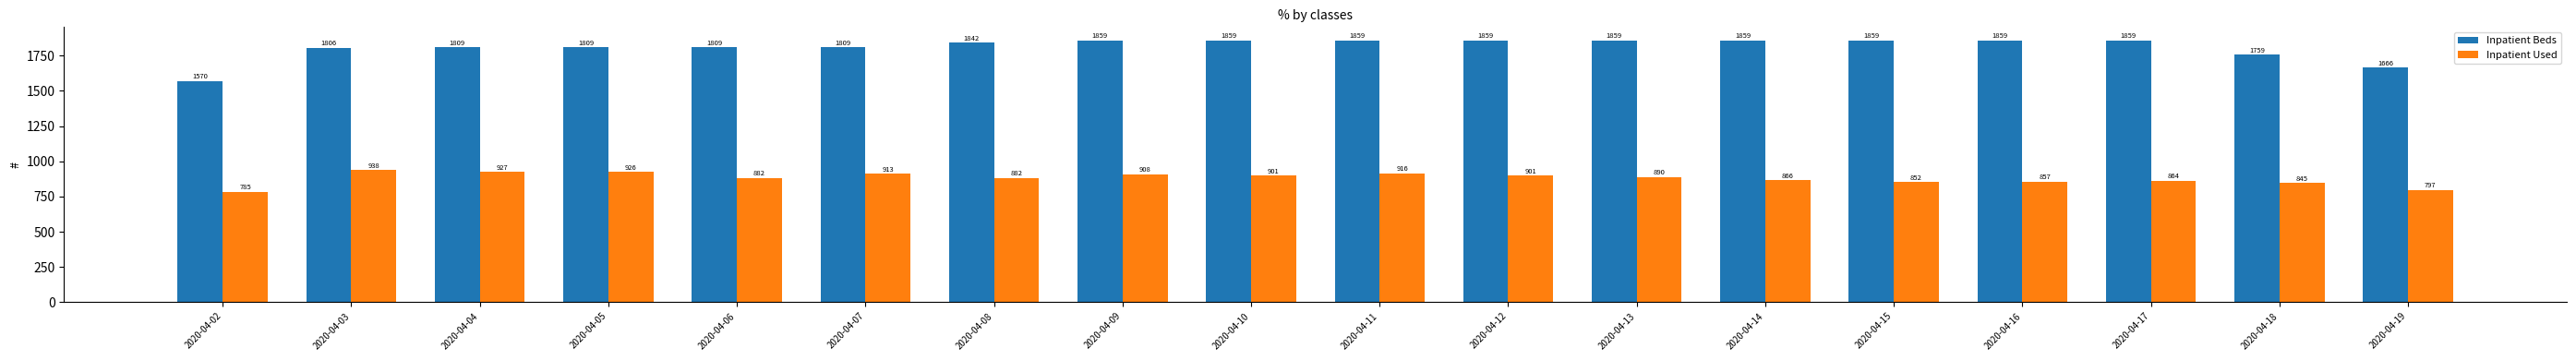

At which category is the sum across all series the highest?

2020-04-11